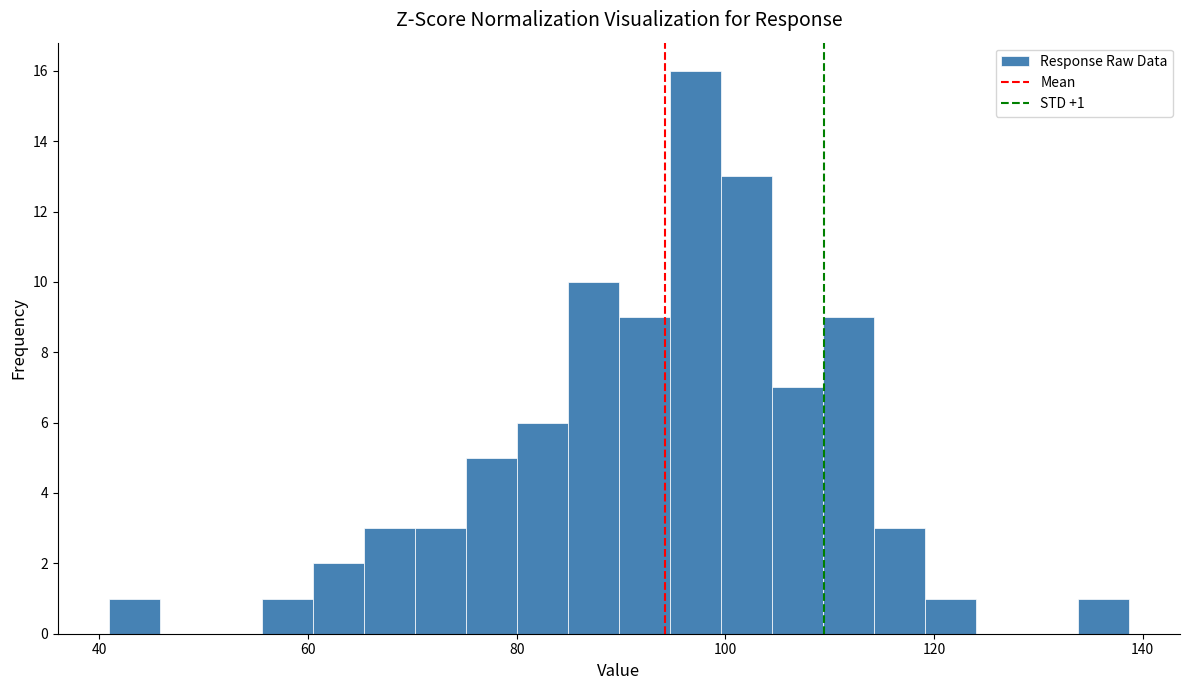

Read against the x-axis, roughly where is the centre of the tallest bar?

98